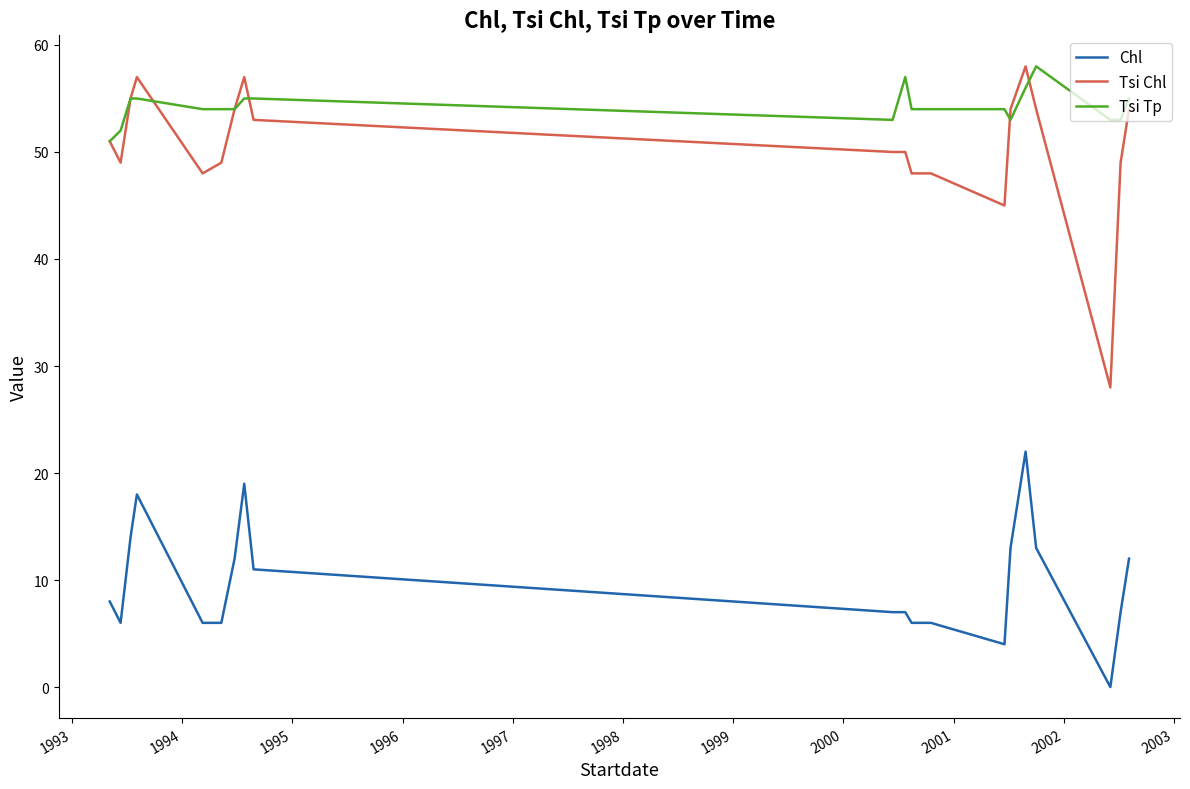

Which series has the widest spread of values?

Tsi Chl